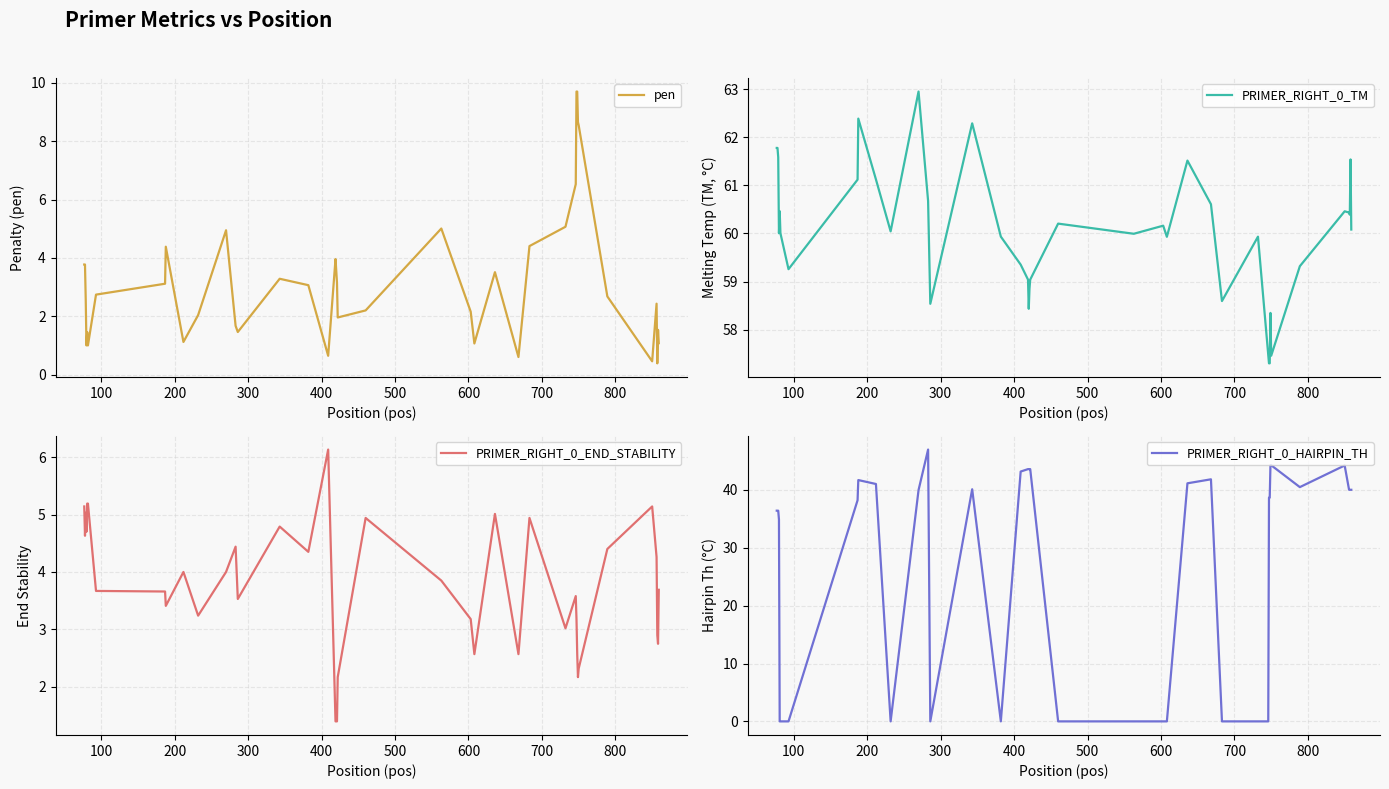

Which series has the widest spread of values?

PRIMER_RIGHT_0_HAIRPIN_TH